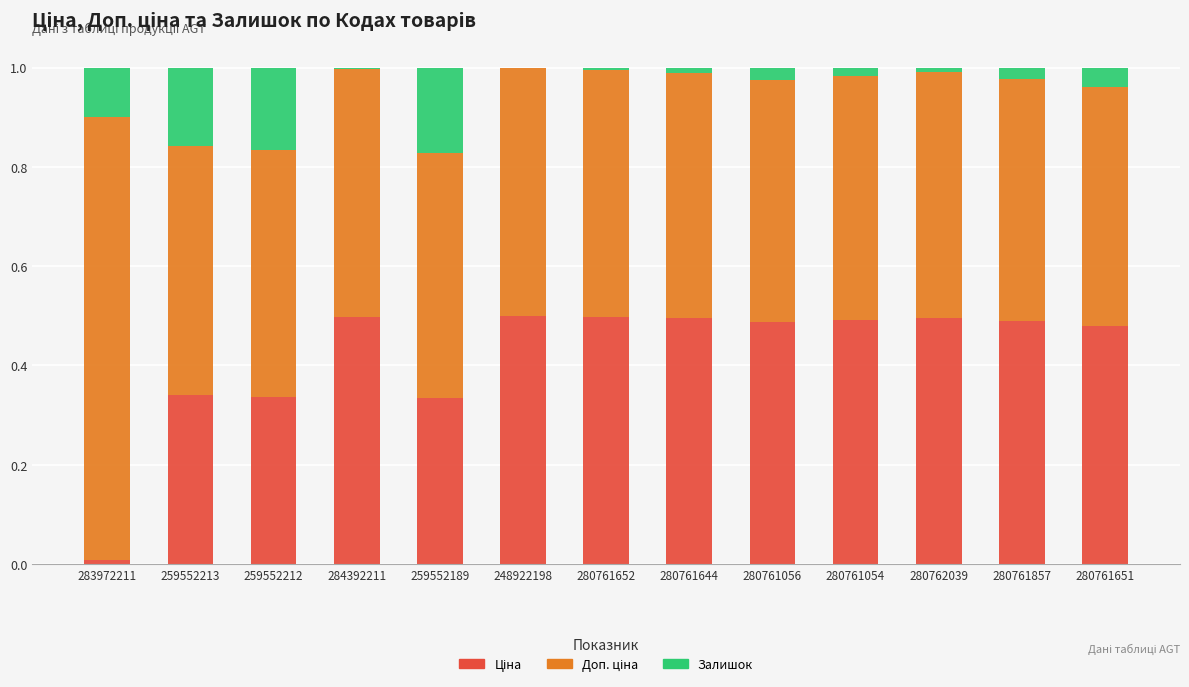

How many series are shown in this chart?

3